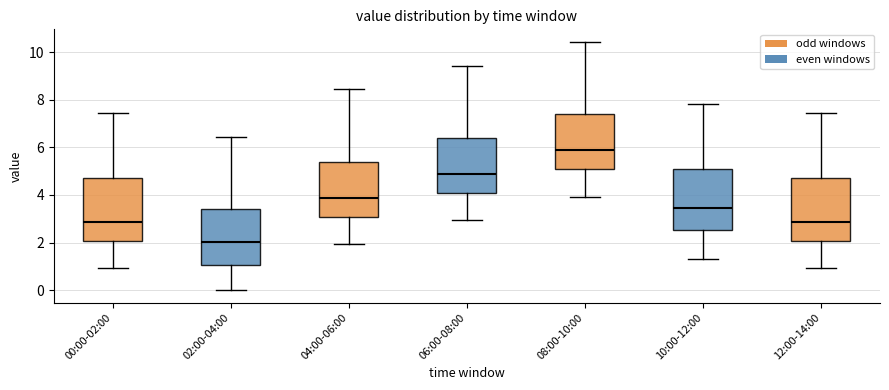

Where does the lower whisker of the box for 06:00-08:00 end on the y-axis? The values are not printed on the chart, so give them approximately, as read against the axis.

3.0